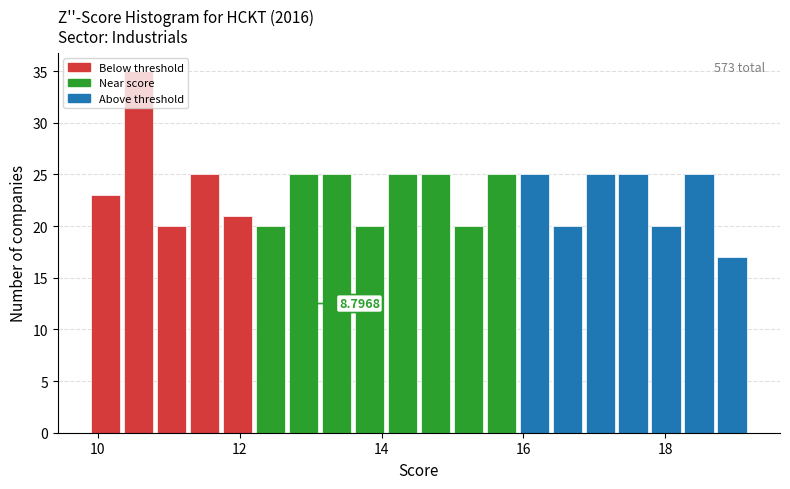

Around what value on the x-axis is the tallest bar? Give the approximate position of its centre, as read against the axis.

10.6